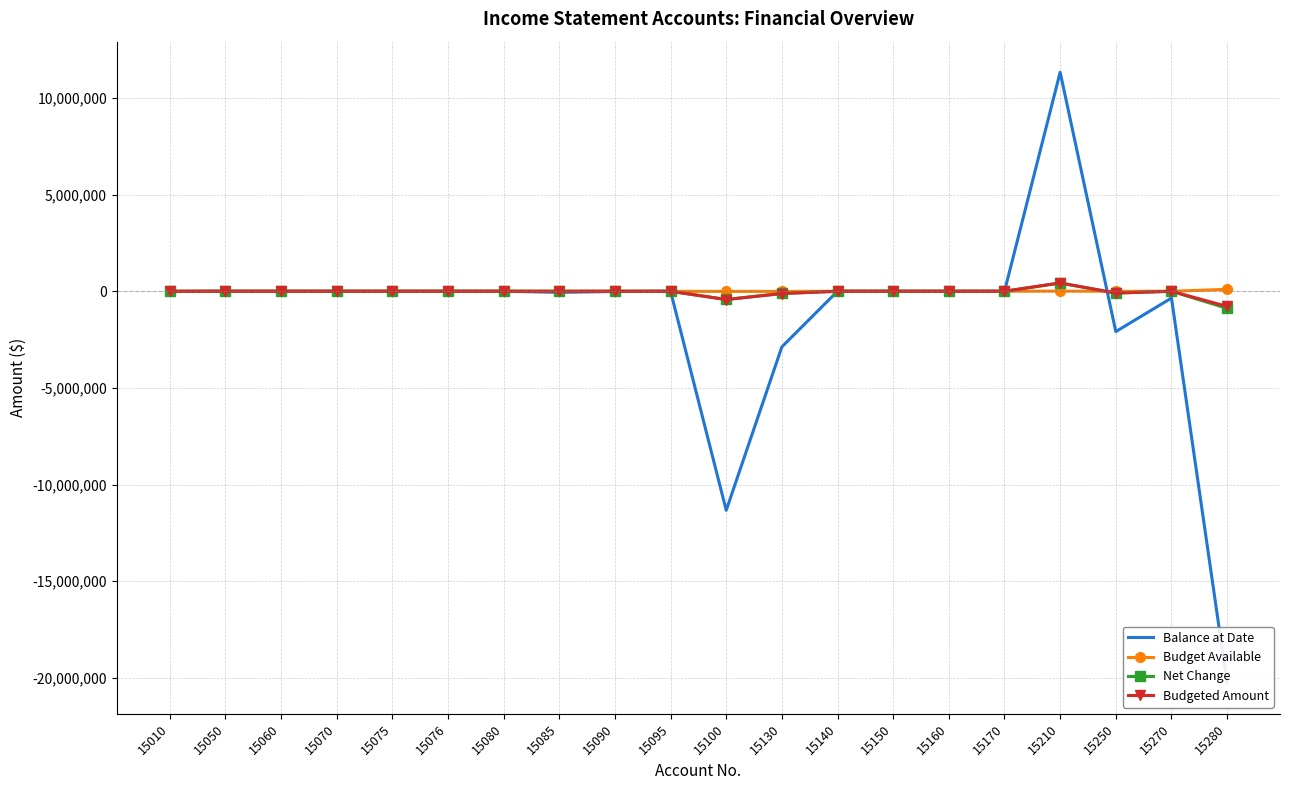

How many times do Net Change and Budgeted Amount cross each other?

3